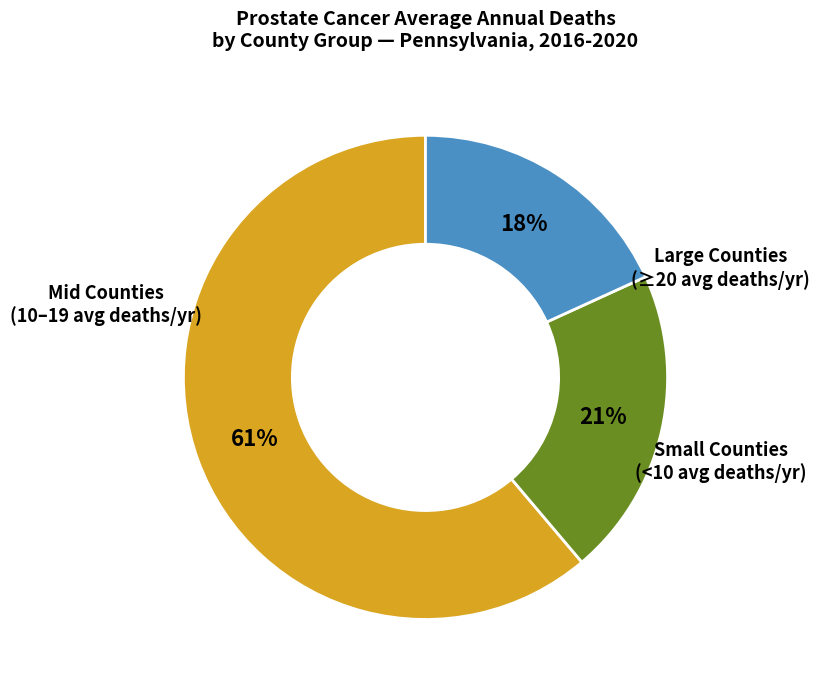

Is there a majority slice in this chart?

Yes